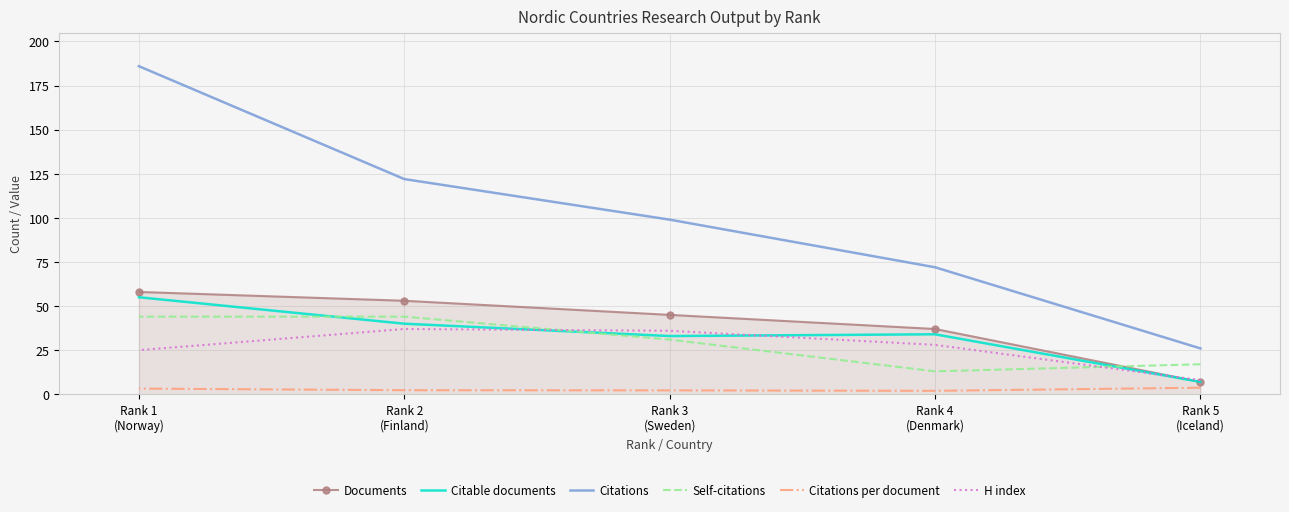

The value of Citations per document at Rank 5
(Iceland) is 2.2. True or false?

False